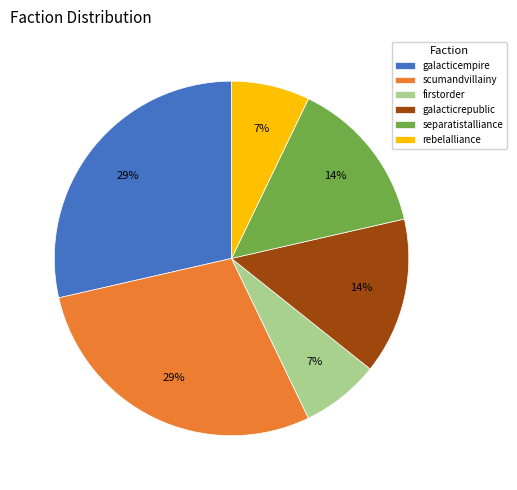

Is there a majority slice in this chart?

No